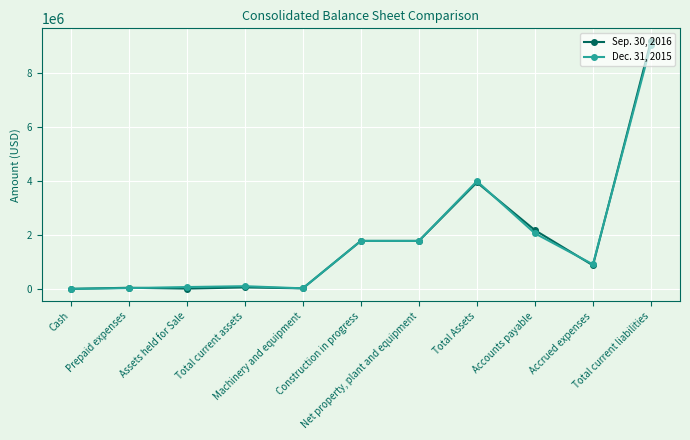

Does the chart display data point markers on the line(s)?

Yes